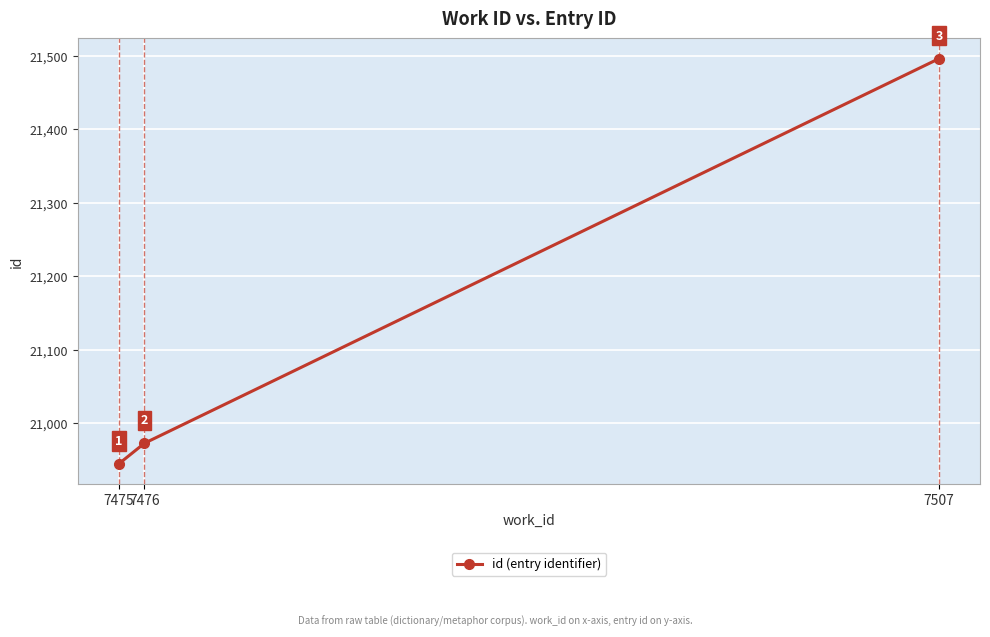

What is the difference between the values at 7507 and 7475?

551